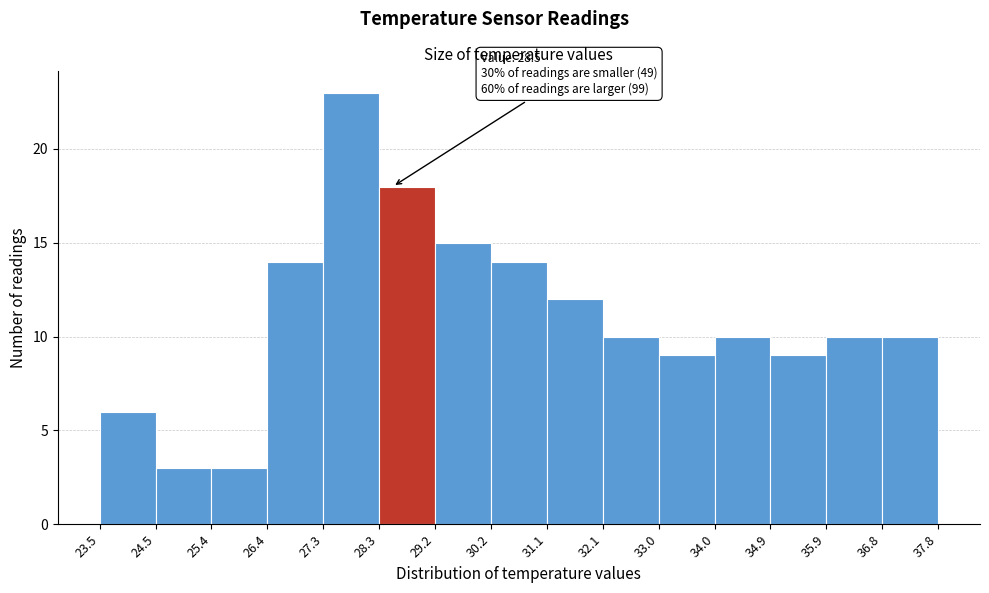

Over which range of the x-axis is the bar tallest?

27.3 to 28.3